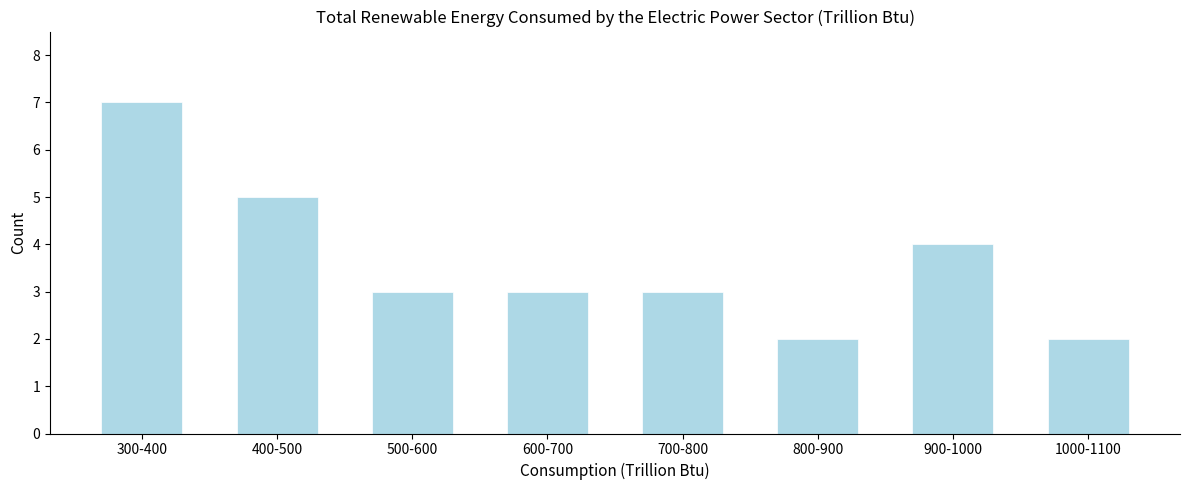

Reading left to right, extract all data points from this chart.

300-400=7	400-500=5	500-600=3	600-700=3	700-800=3	800-900=2	900-1000=4	1000-1100=2